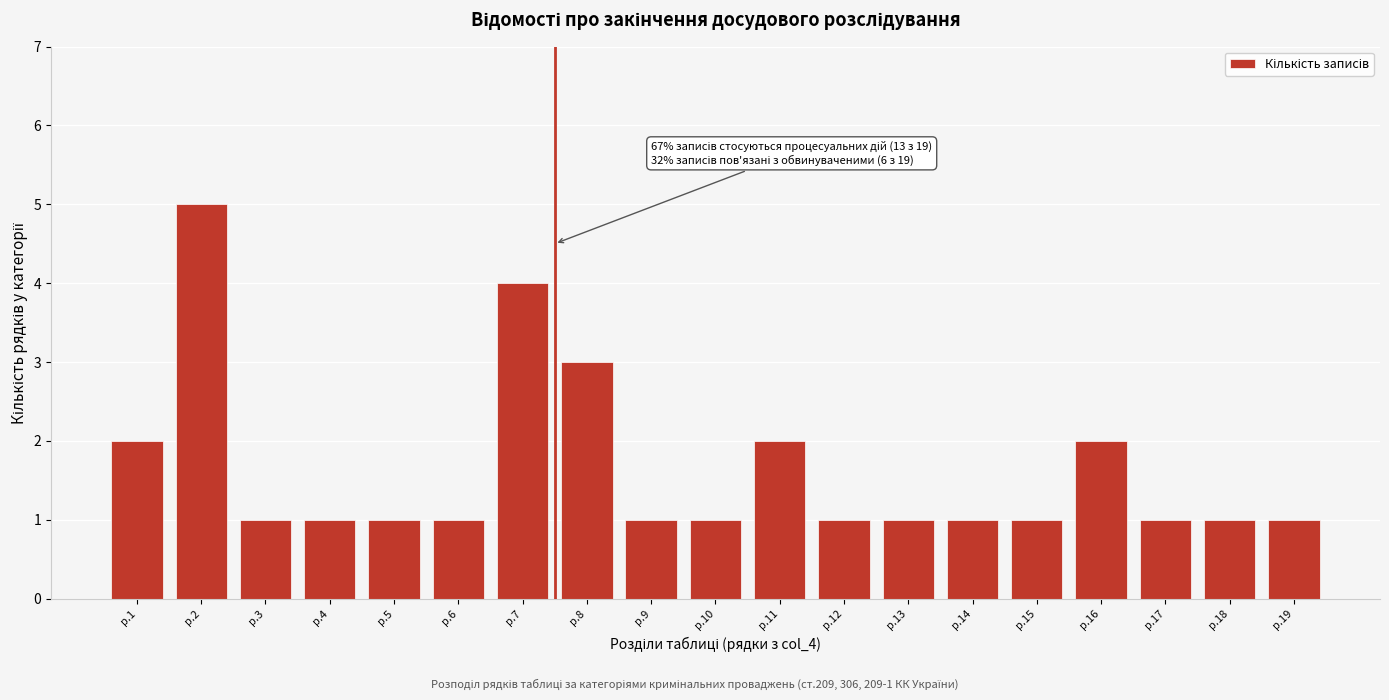

Reading left to right, what are all the values shown in this chart?

р.1=2	р.2=5	р.3=1	р.4=1	р.5=1	р.6=1	р.7=4	р.8=3	р.9=1	р.10=1	р.11=2	р.12=1	р.13=1	р.14=1	р.15=1	р.16=2	р.17=1	р.18=1	р.19=1